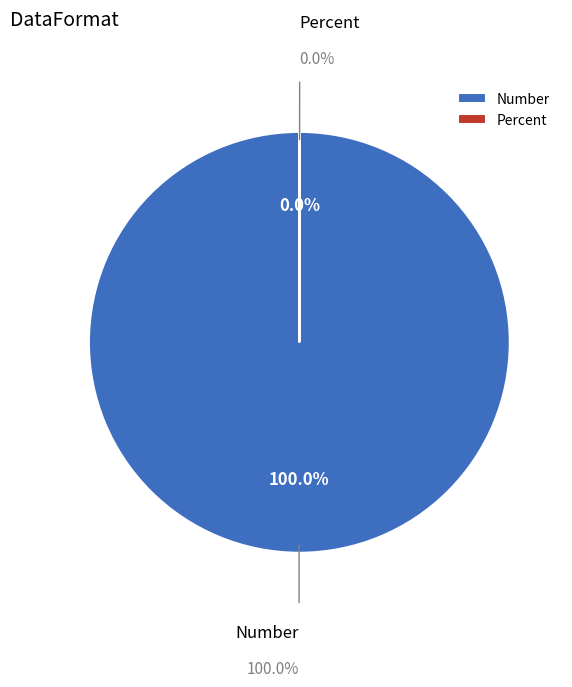

Does Number account for over 50% of the chart?

Yes